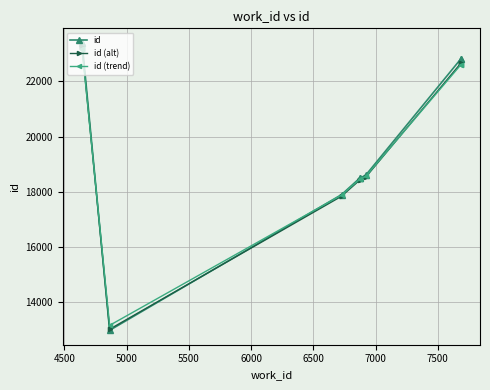

Which series has the largest total across all categories?

id